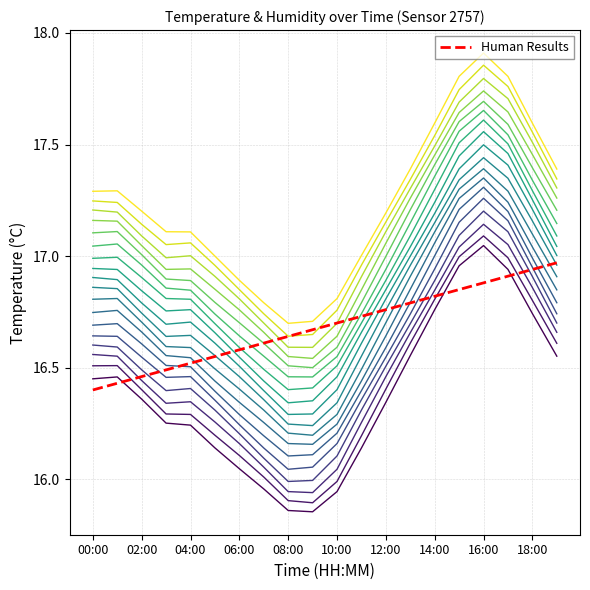

Does the chart display data point markers on the line(s)?

No